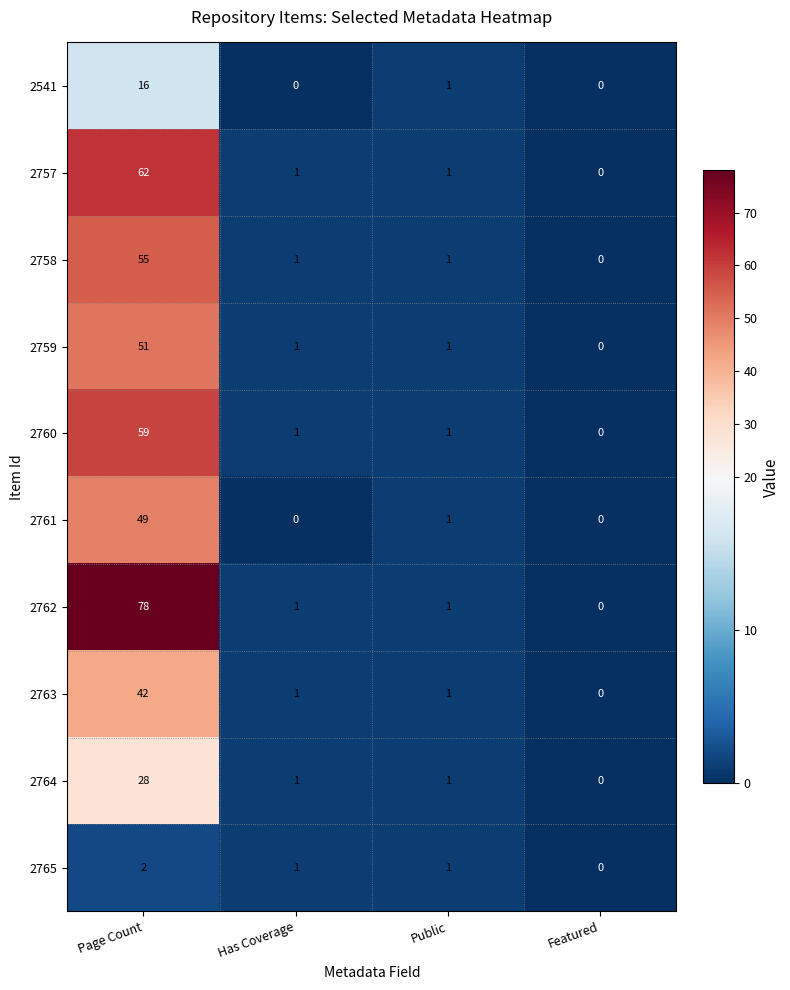

List the series in order of their peak value, lowest first.

2765, 2541, 2764, 2763, 2761, 2759, 2758, 2760, 2757, 2762